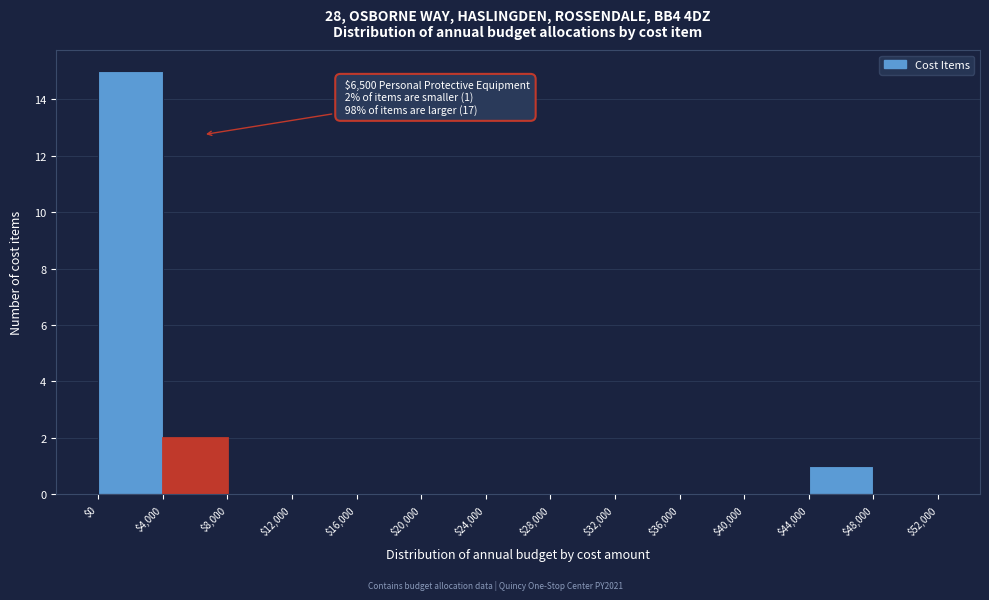

Over which range of the x-axis is the bar tallest?

$0 to $4,000